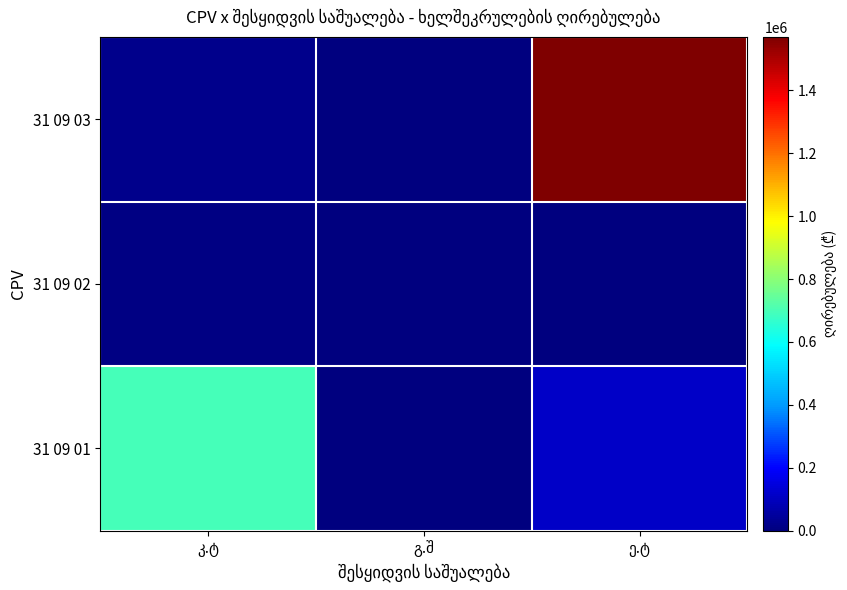

List the series in order of their peak value, lowest first.

31 09 02, 31 09 01, 31 09 03